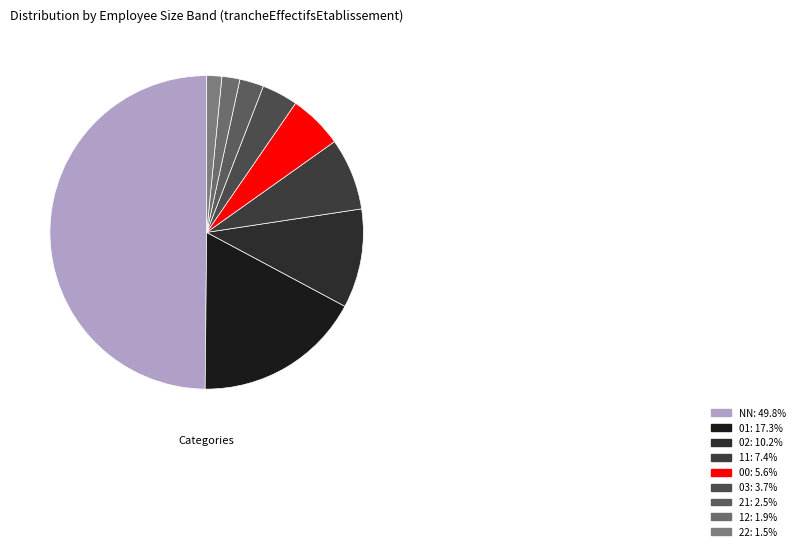

Approximately how many times larger is the value at 02 compared to 22?

6.6